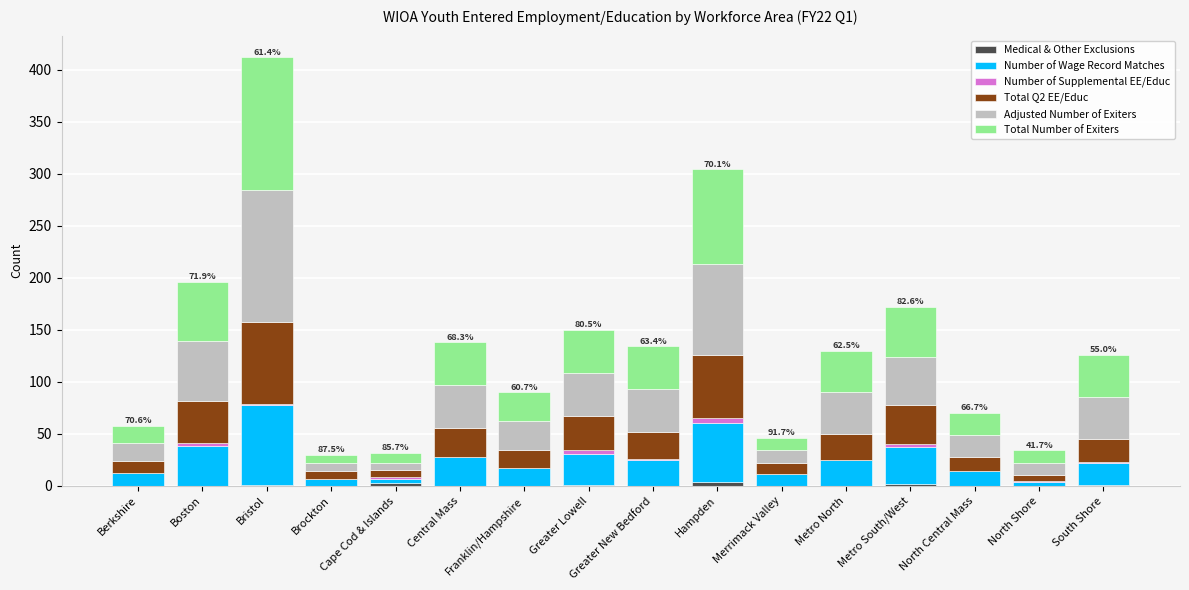

What is the label of the 3rd bar from the left?

Bristol